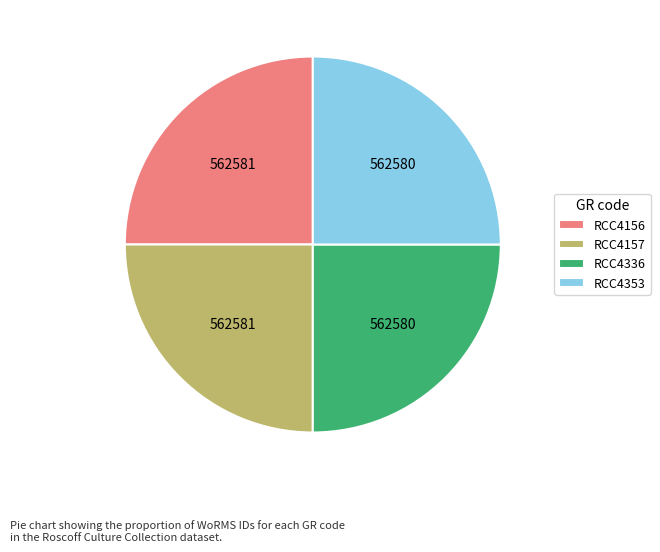

Is it true that RCC4156 is 17% of the pie?

False